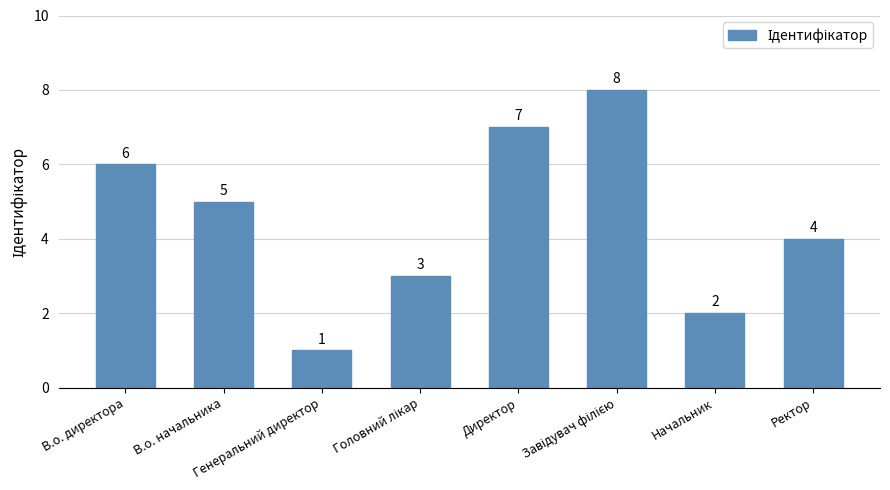

How many values are between 3 and 7?

5